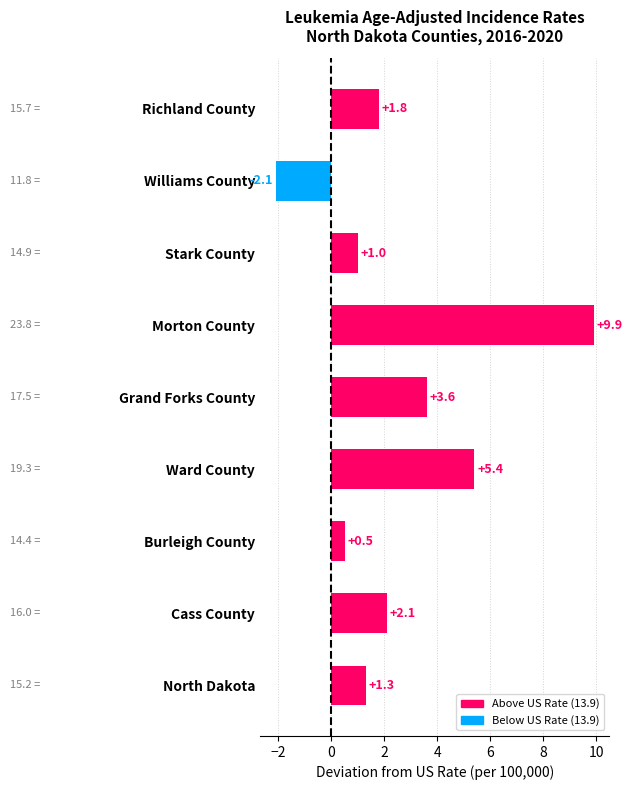

How many categories are shown in the chart?

9